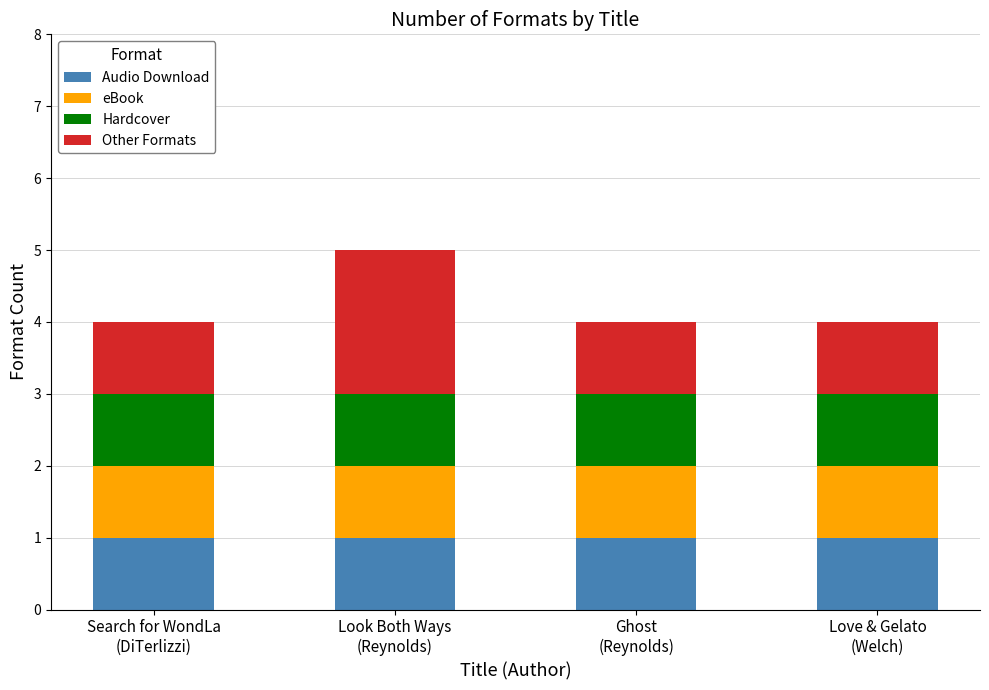

Are the bars horizontal?

No